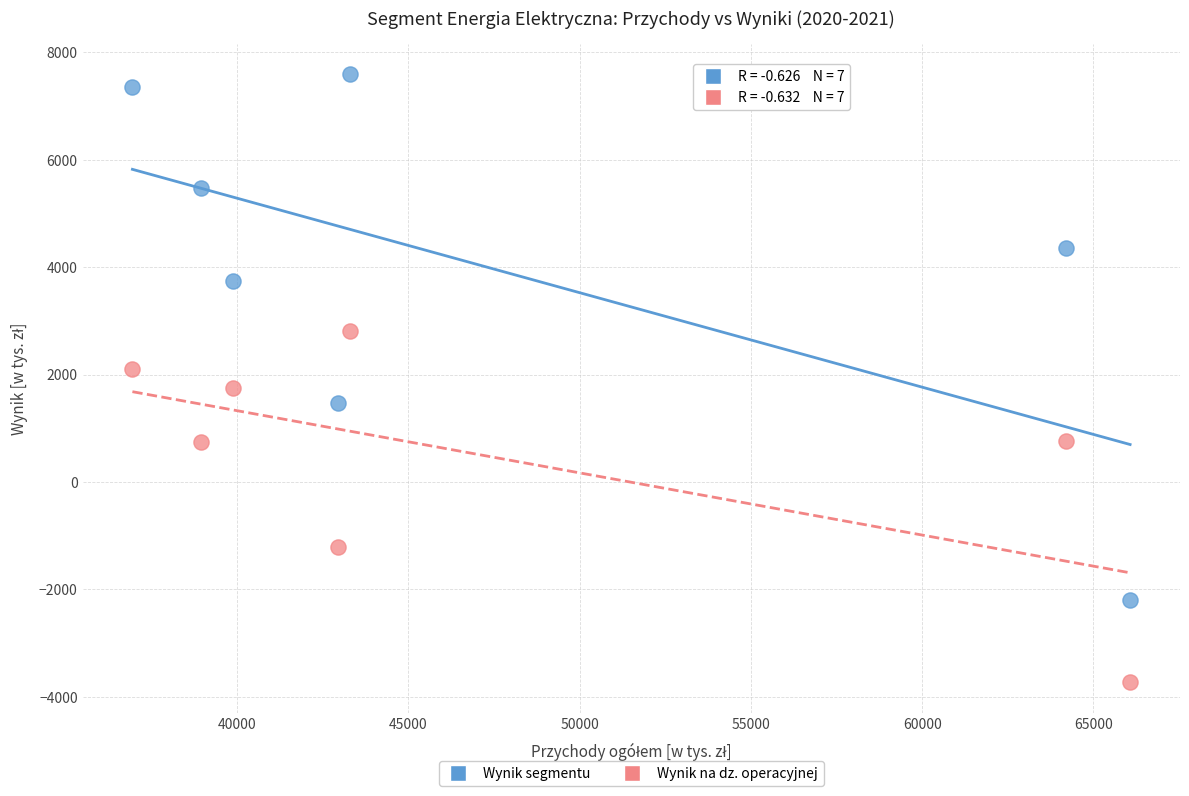

Across all data points, what is the range of X values (max minus min)?

29126.0